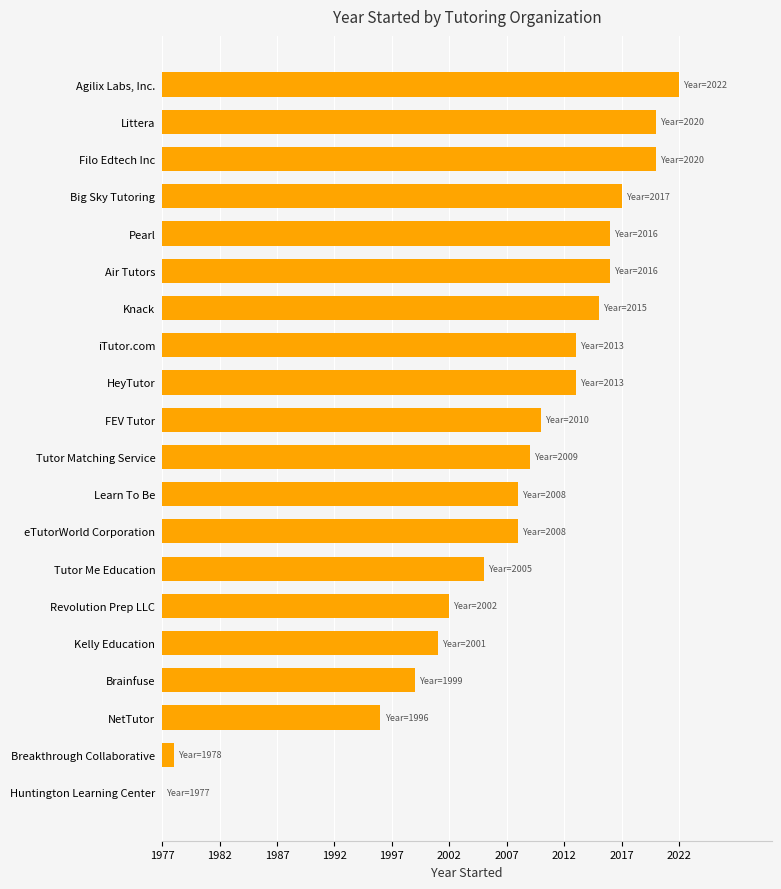

What is the difference between the maximum and minimum values?

45